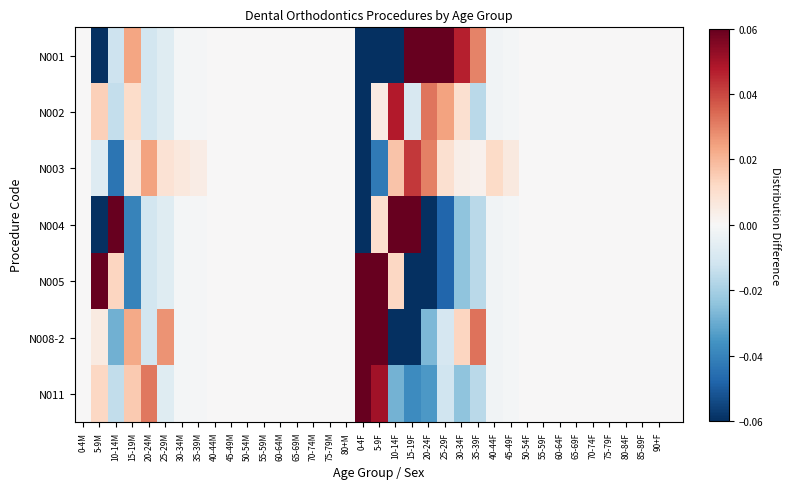

At which category is the sum across all series the highest?

5-9F